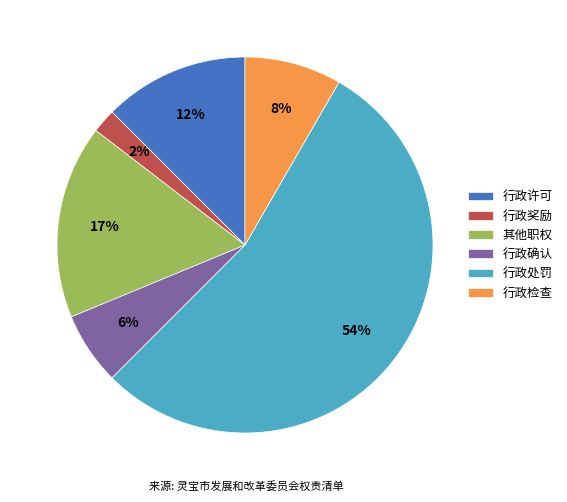

The 行政确认 slice represents 6% of the pie. True or false?

True